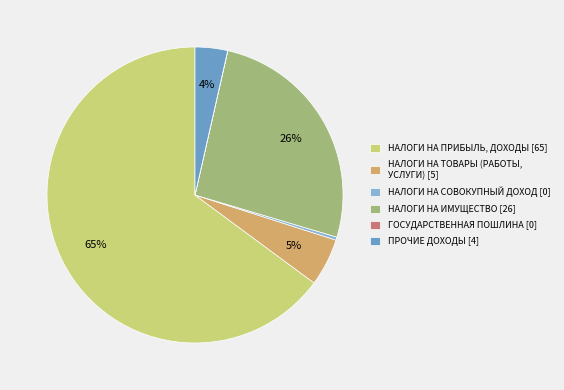

Is it true that НАЛОГИ НА ТОВАРЫ (РАБОТЫ, УСЛУГИ) [5] is 5% of the pie?

True